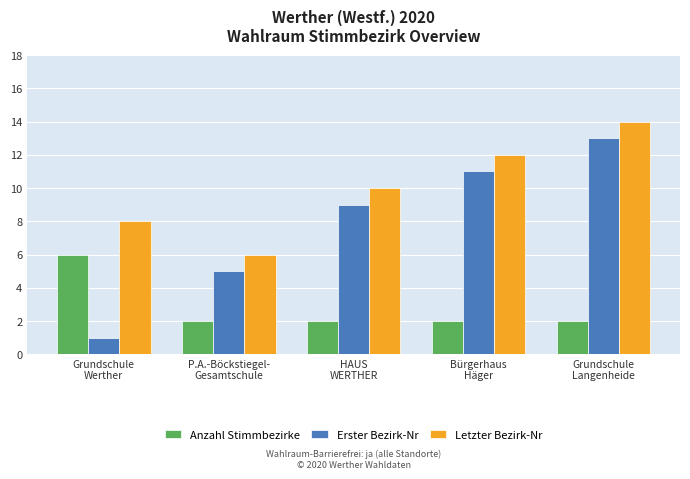

How many series are shown in this chart?

3